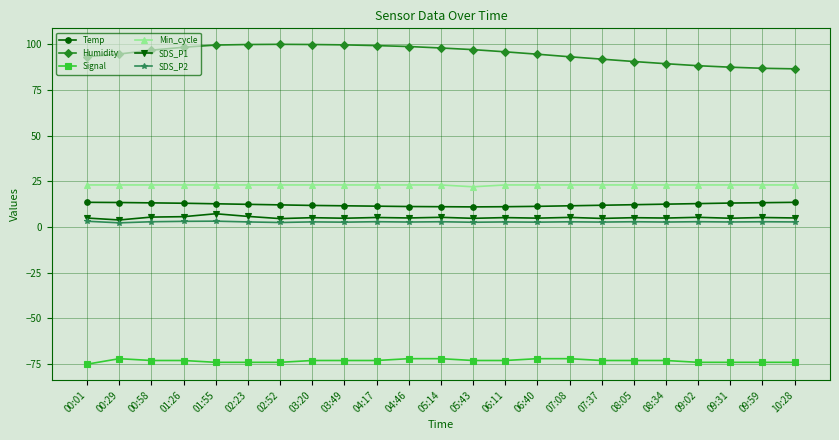

What is the value of the SDS_P2 point at the 8th from the left?

2.8